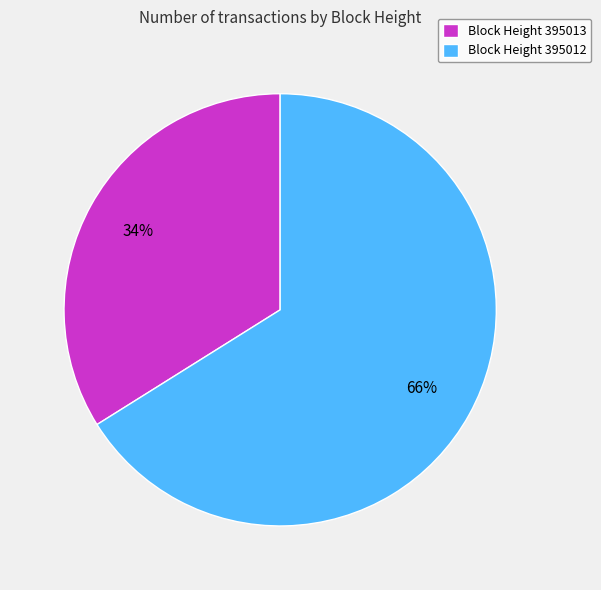

To the nearest percent, what is the difference between the Block Height 395012 and Block Height 395013 slice percentages?

32%